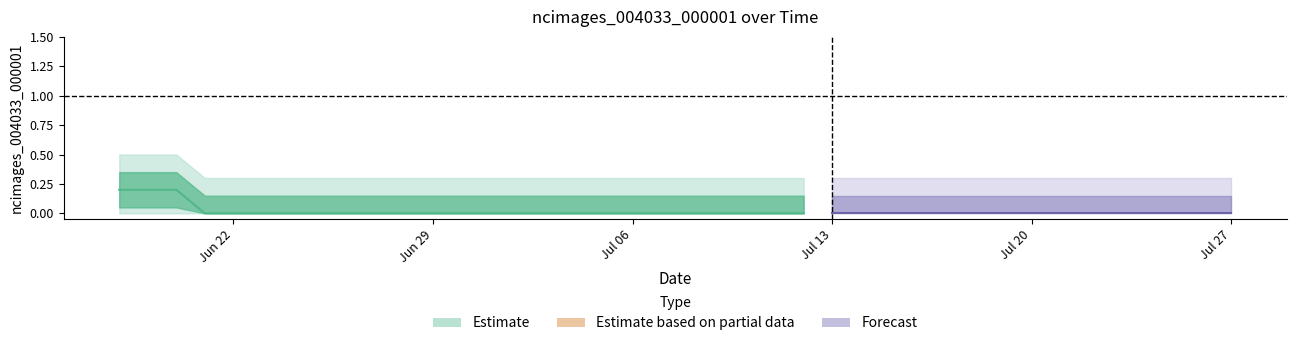

List the labels in order of value, largest first.

2020-06-18, 2020-06-19, 2020-06-20, 2020-06-21, 2020-06-22, 2020-06-23, 2020-06-24, 2020-06-25, 2020-06-26, 2020-06-27, 2020-06-28, 2020-06-29, 2020-06-30, 2020-07-01, 2020-07-02, 2020-07-03, 2020-07-04, 2020-07-05, 2020-07-06, 2020-07-07, 2020-07-08, 2020-07-09, 2020-07-10, 2020-07-11, 2020-07-12, 2020-07-13, 2020-07-14, 2020-07-15, 2020-07-16, 2020-07-17, 2020-07-18, 2020-07-19, 2020-07-20, 2020-07-21, 2020-07-22, 2020-07-23, 2020-07-24, 2020-07-25, 2020-07-26, 2020-07-27